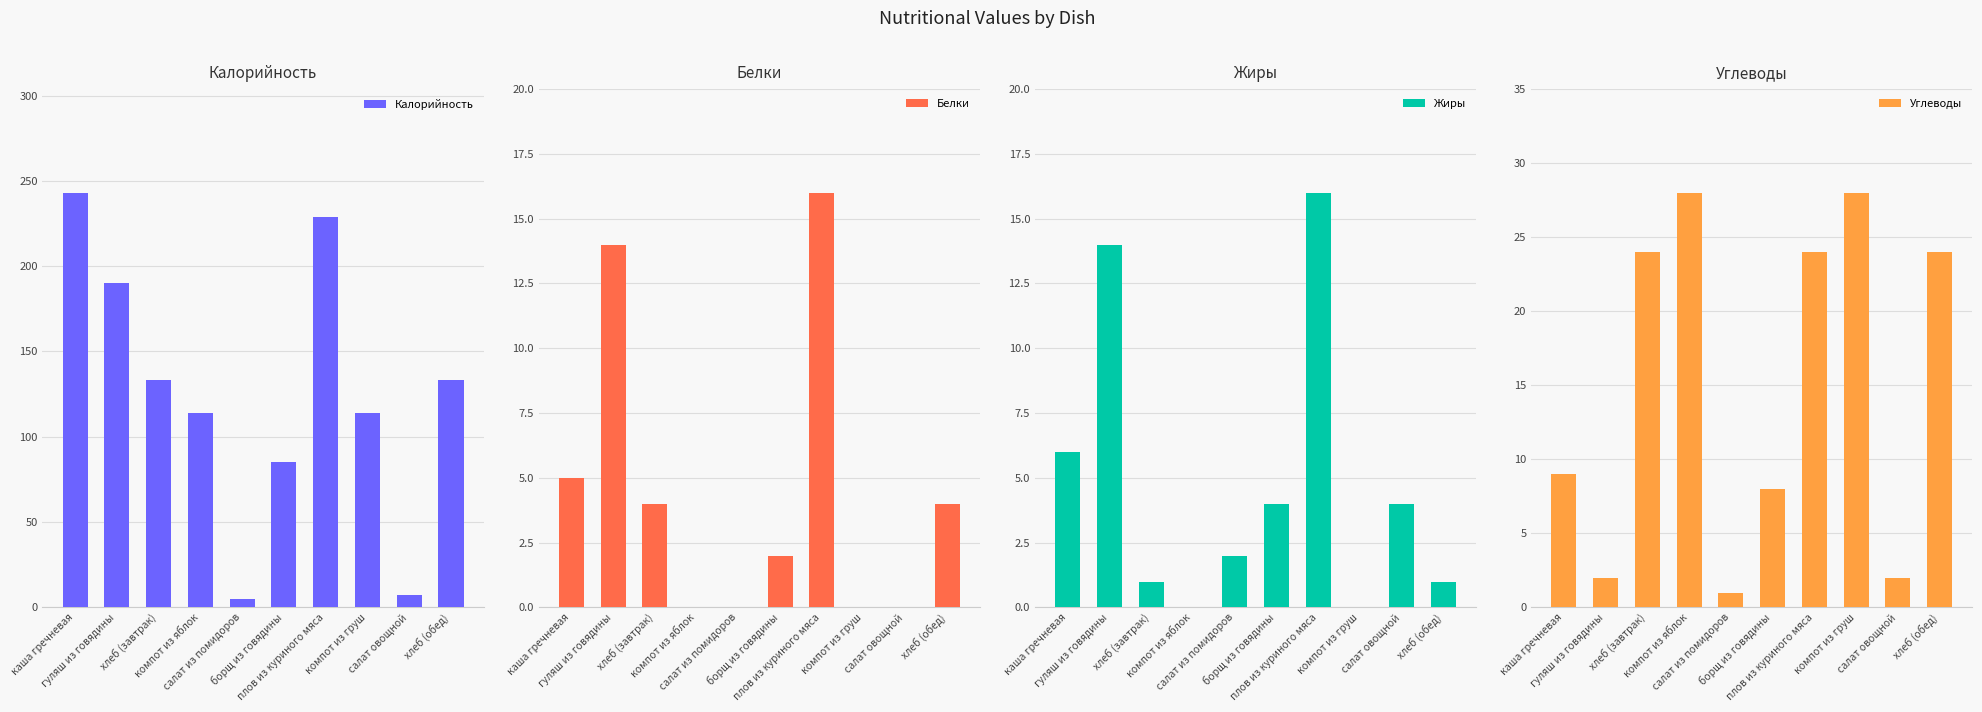

The value of Калорийность at хлеб (обед) is 133. True or false?

True